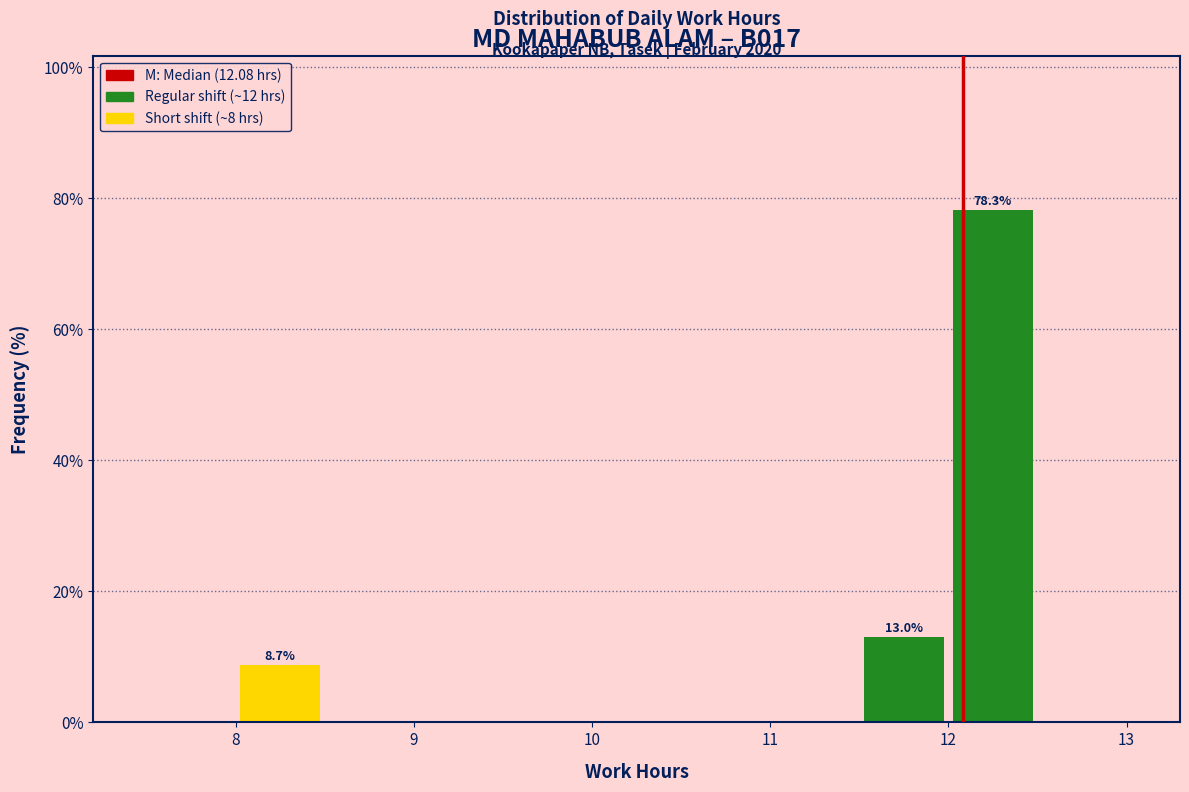

Which range on the x-axis has the tallest bar?

12.0 to 12.5